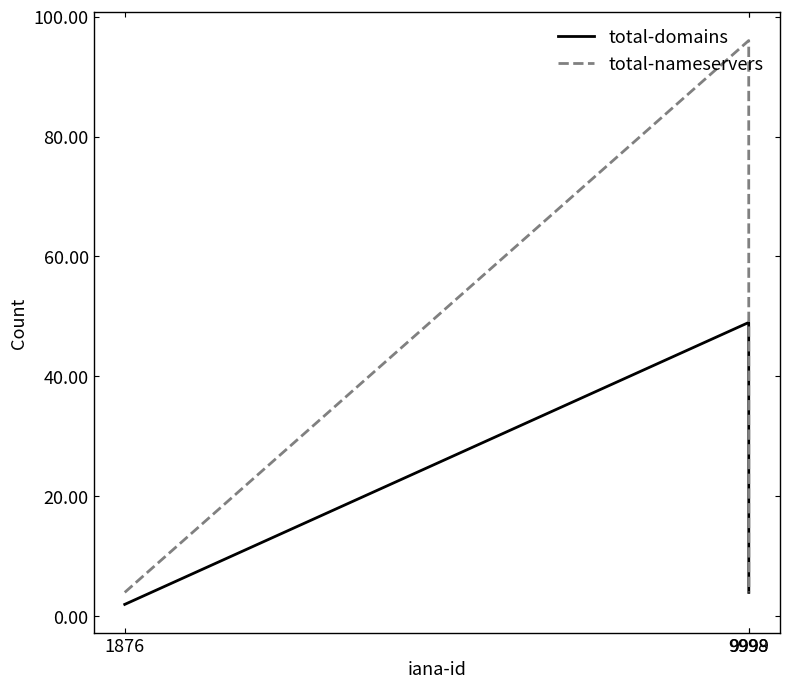

Is this an area chart (filled region under the line)?

No